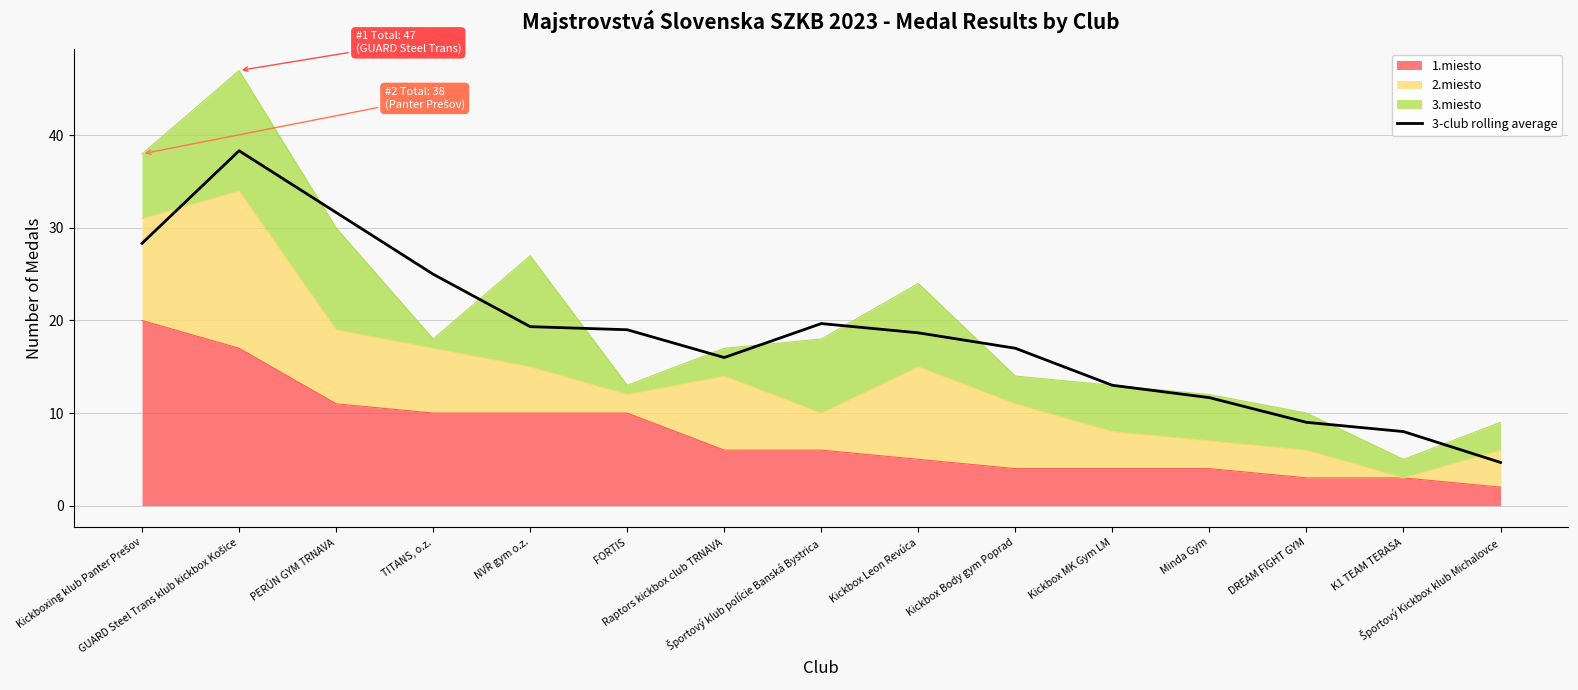

True or false: the data shows 38.3 at GUARD Steel Trans klub kickbox Košice.

True